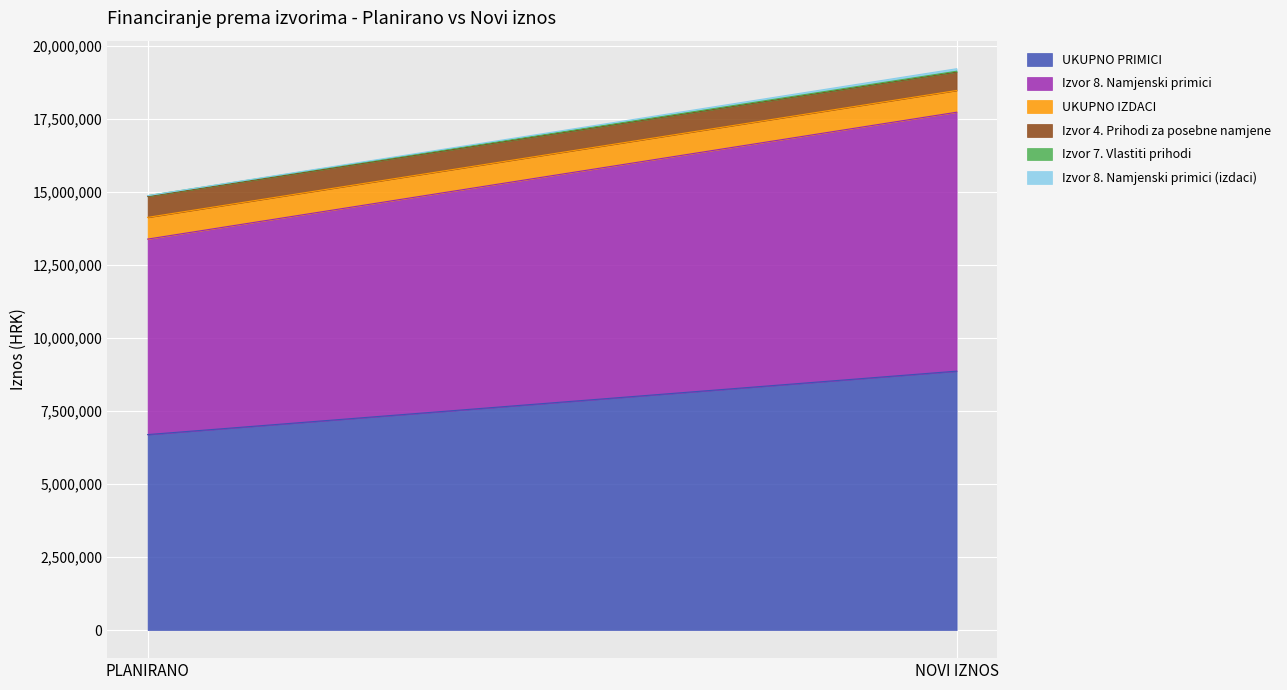

What is the approximate value of Izvor 7. Vlastiti prihodi at NOVI IZNOS?

27600